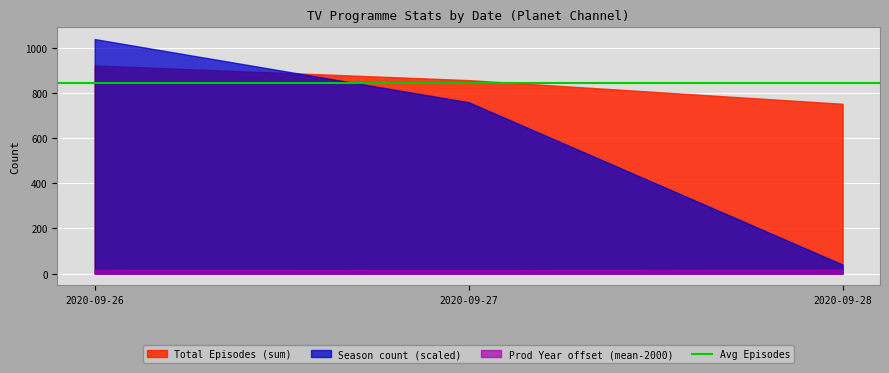

Which series changed the most between 2020-09-26 and 2020-09-28?

Season count (scaled)